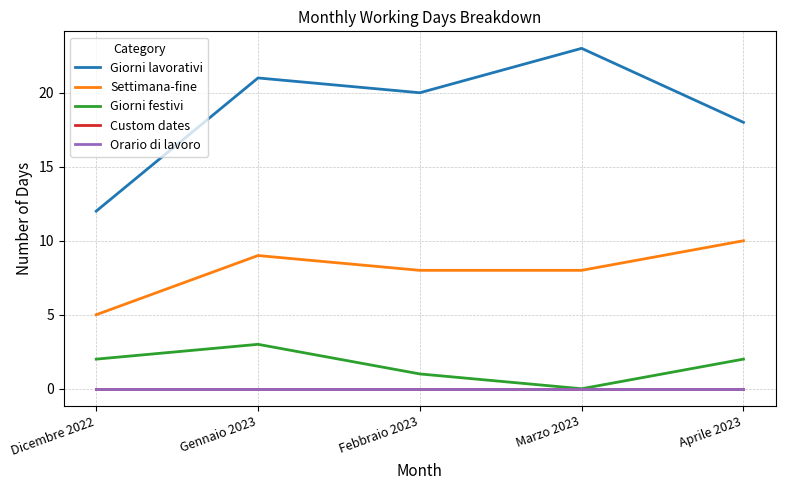

Does the chart display data point markers on the line(s)?

No